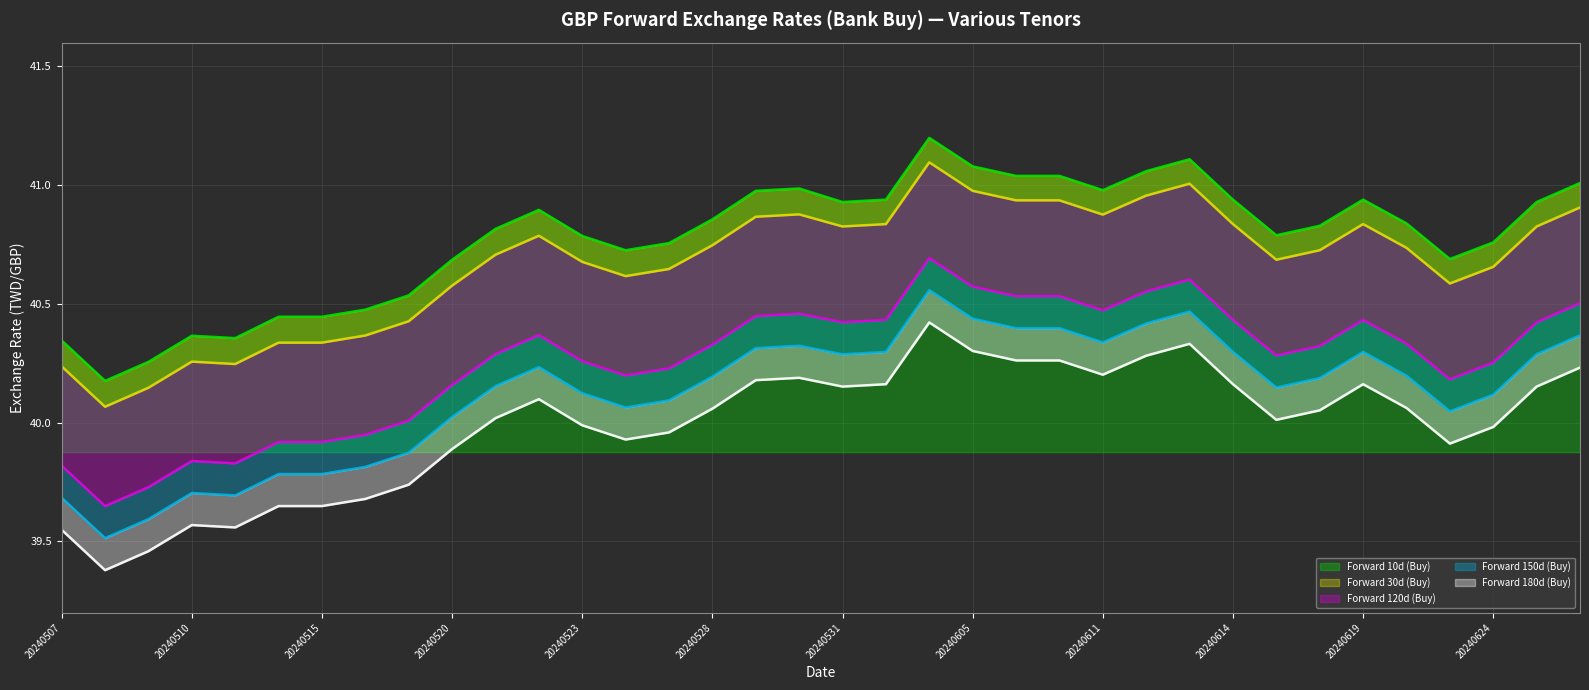

At which category is the sum across all series the highest?

20